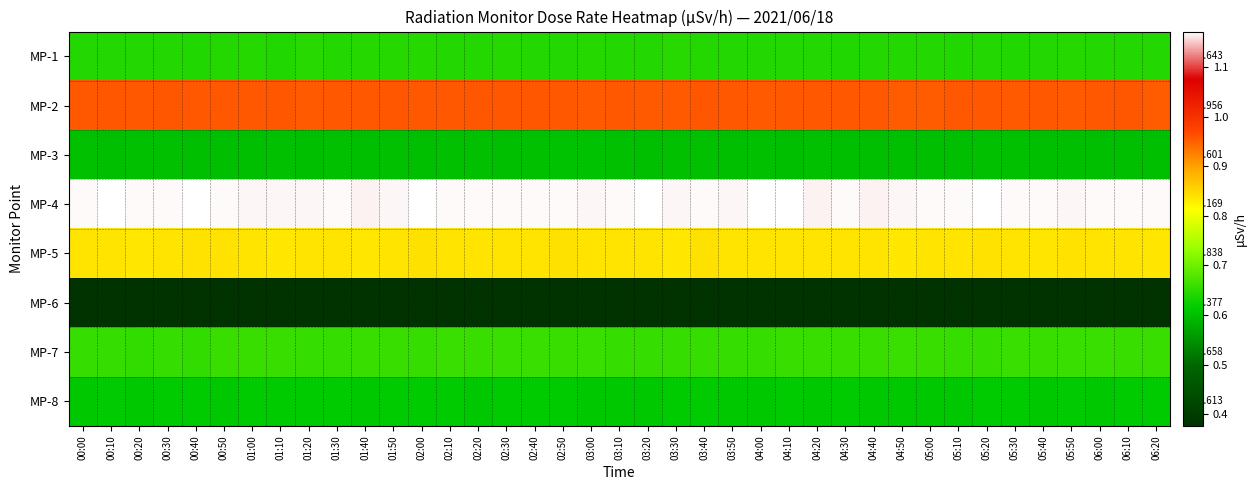

Between 00:30 and 04:50, which is larger?

00:30